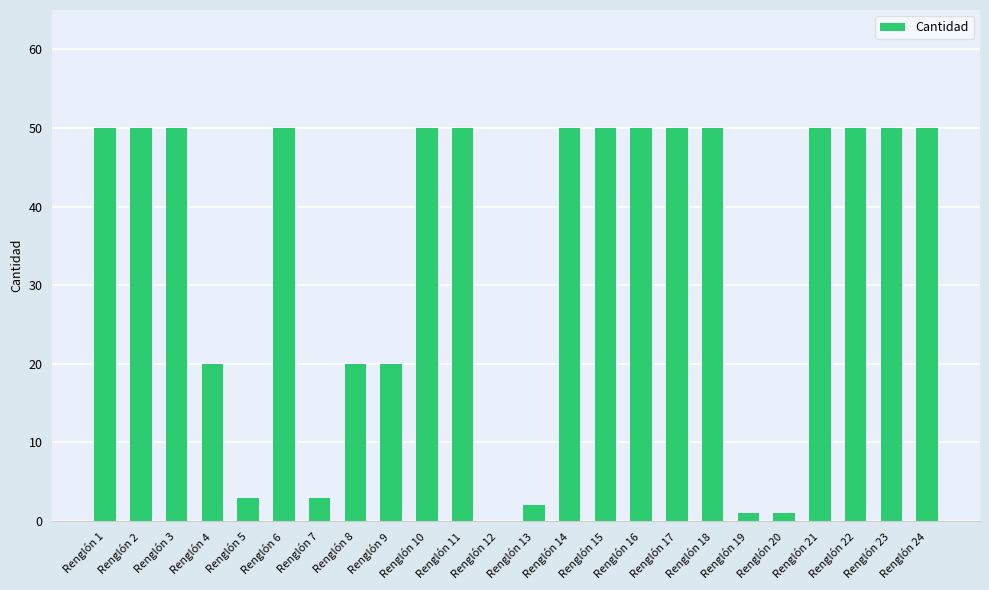

True or false: the data shows 50 at Renglón 16.

True